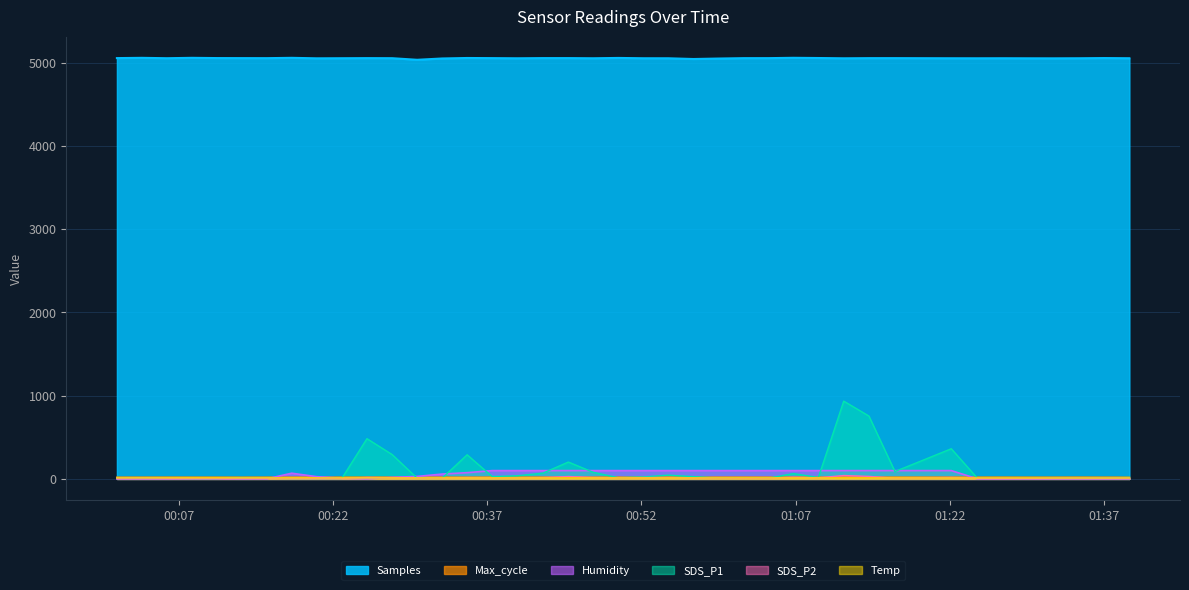

What is the greatest value displayed?

5059.5